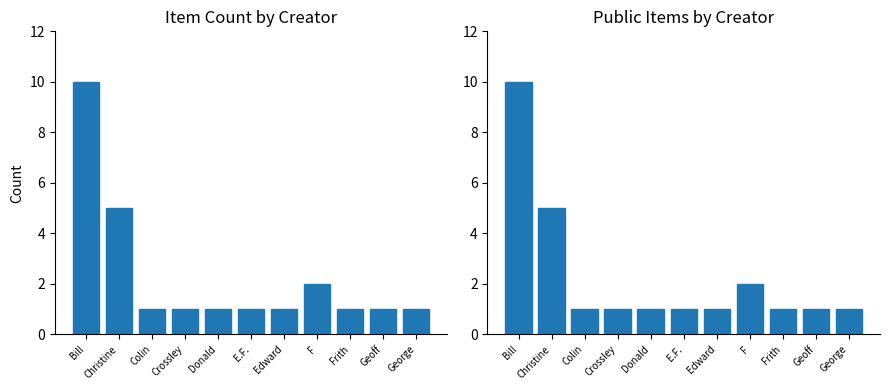

What is the difference between the second highest and minimum values in the Item Count series?

4